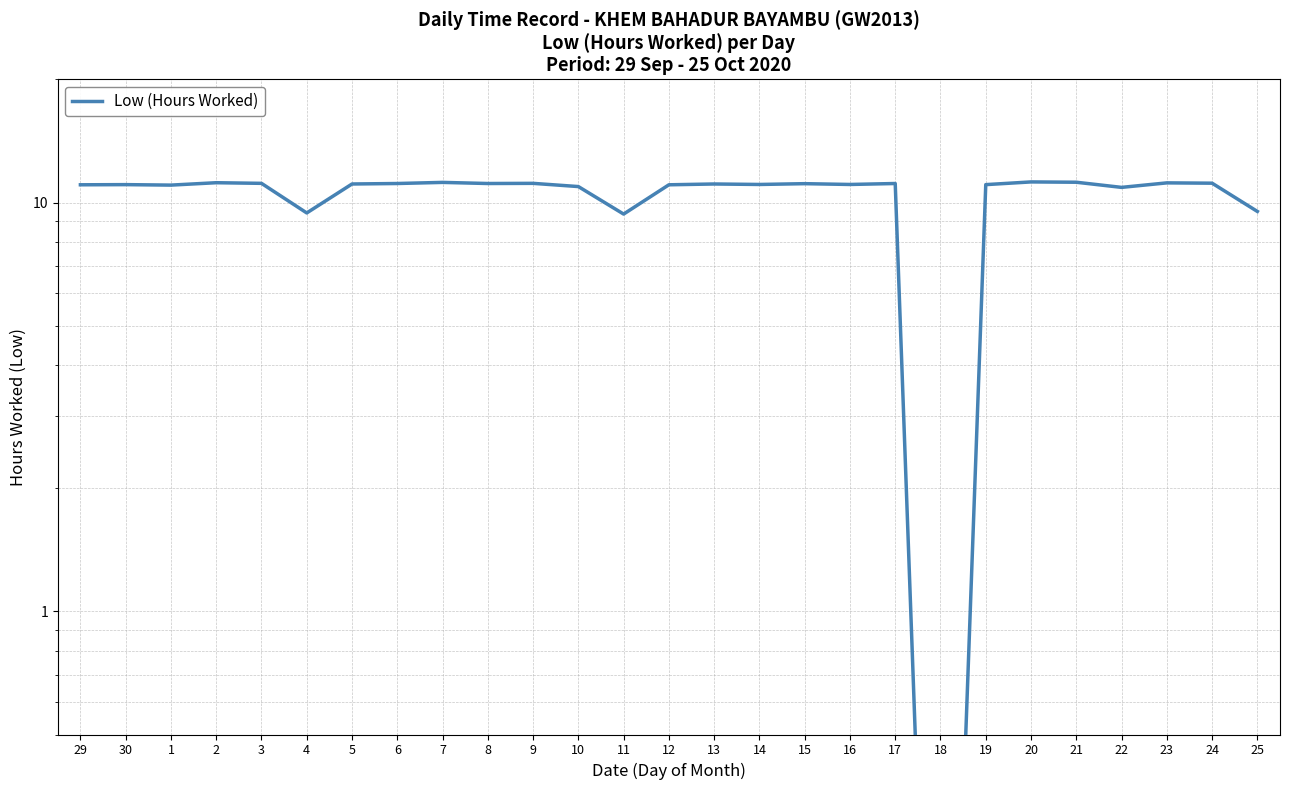

The value at 24 is 11.2. True or false?

True